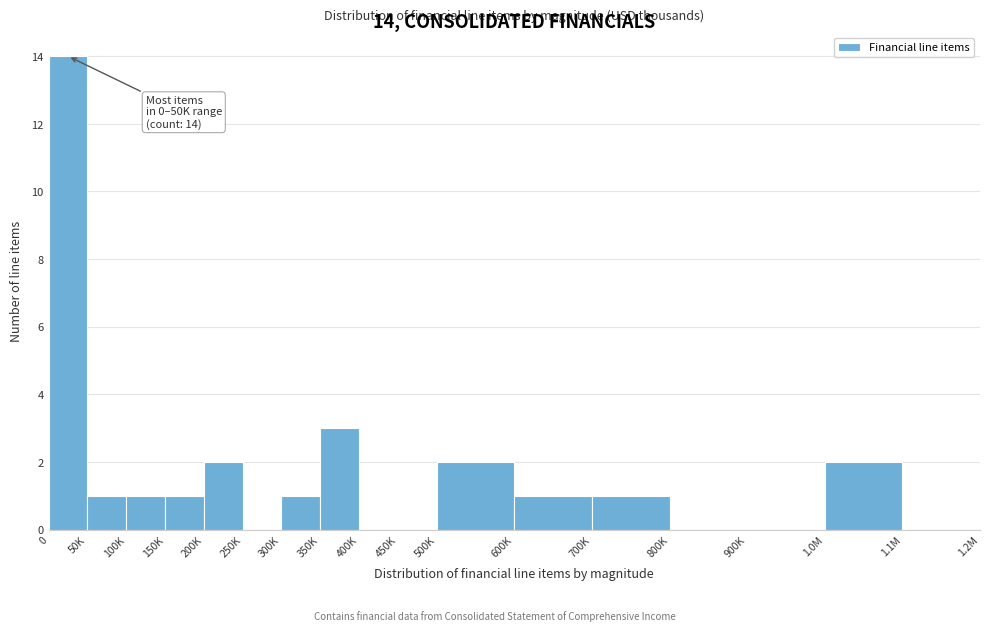

Reading left to right, what are all the values shown in this chart?

0=14	50K=1	100K=1	150K=1	200K=2	250K=0	300K=1	350K=3	400K=0	450K=0	500K=2	600K=1	700K=1	800K=0	900K=0	1.0M=2	1.1M=0